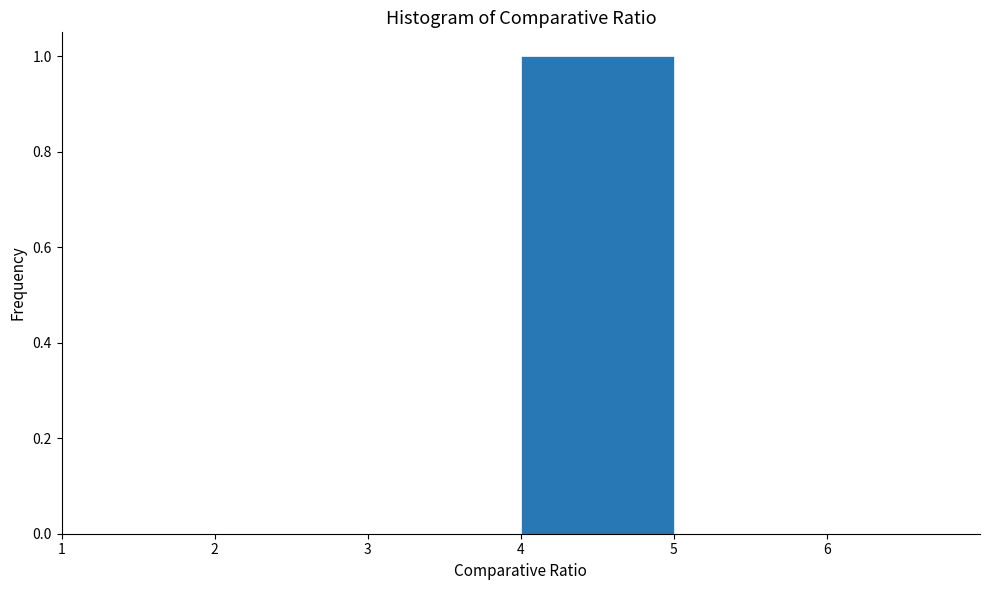

How tall is the bar that spans 4 to 5 on the x-axis? The values are not printed on the chart, so give them approximately, as read against the axis.

1